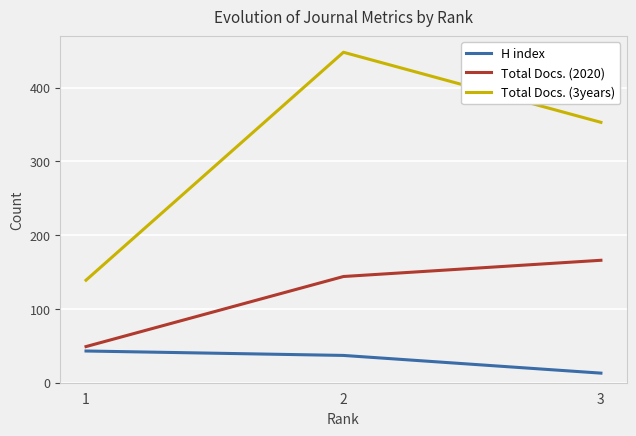

What is the sum of the Total Docs. (3years) values at 3 and 2?

801